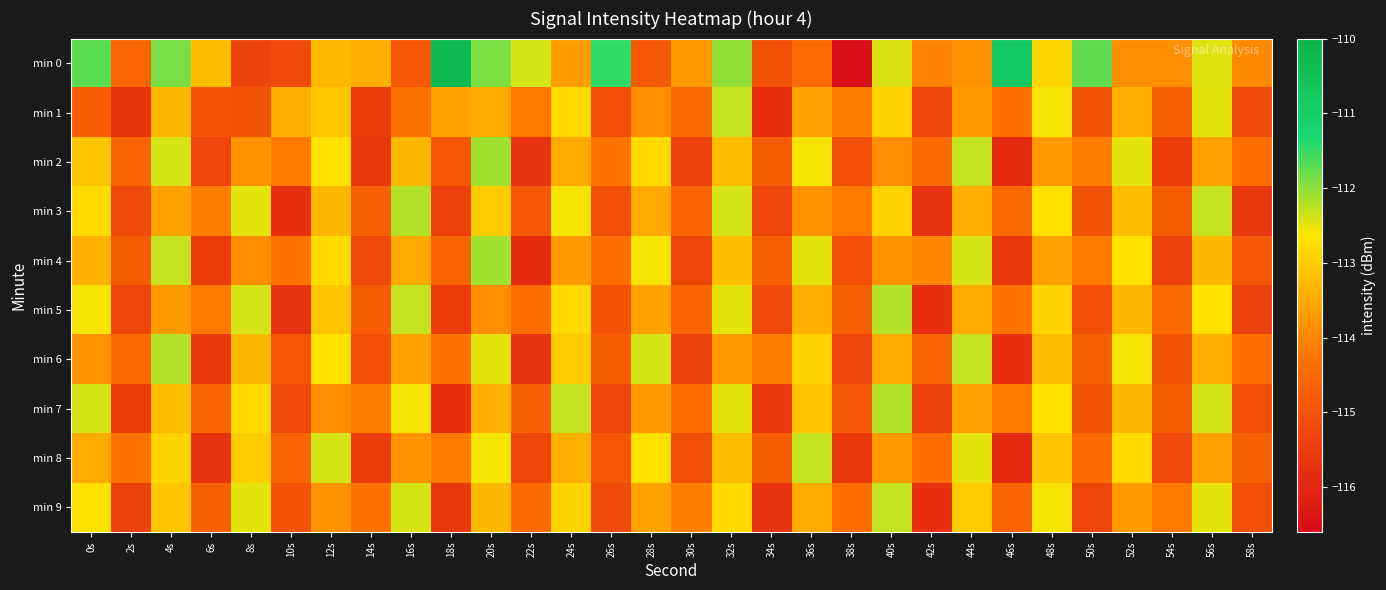

Which series has the largest total across all categories?

min 0